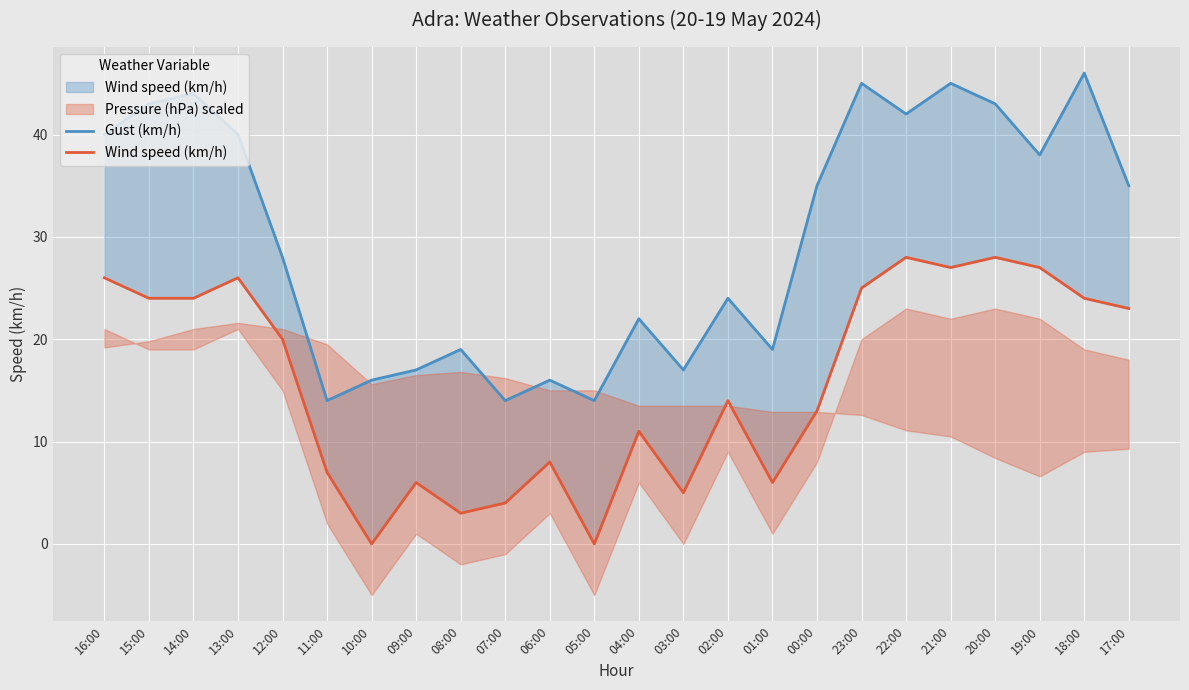

True or false: Gust (km/h) has more than 1 interior local peaks.

True